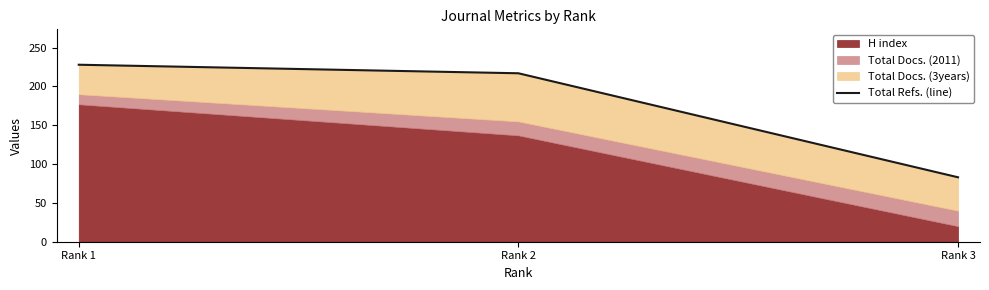

Which category has the highest value across all series?

Rank 1